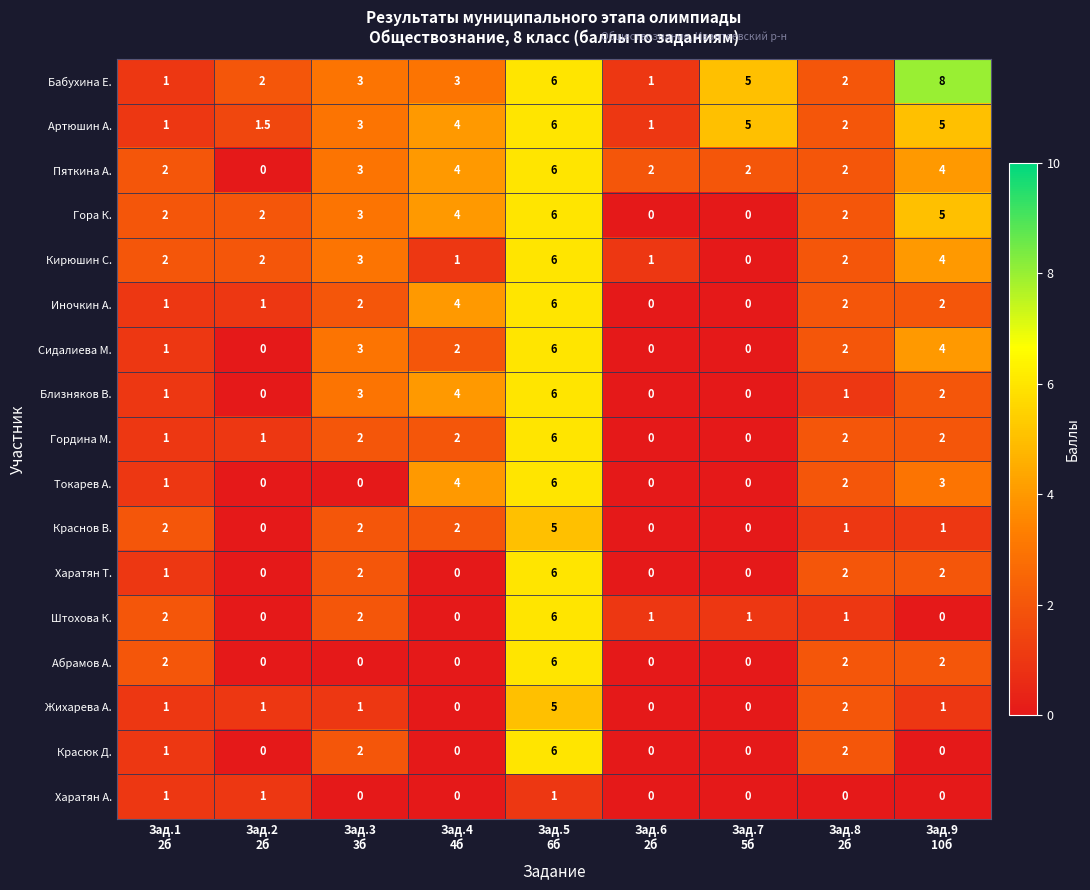

What is the difference between the second highest and minimum values in the Бабухина Е. series?

5.0